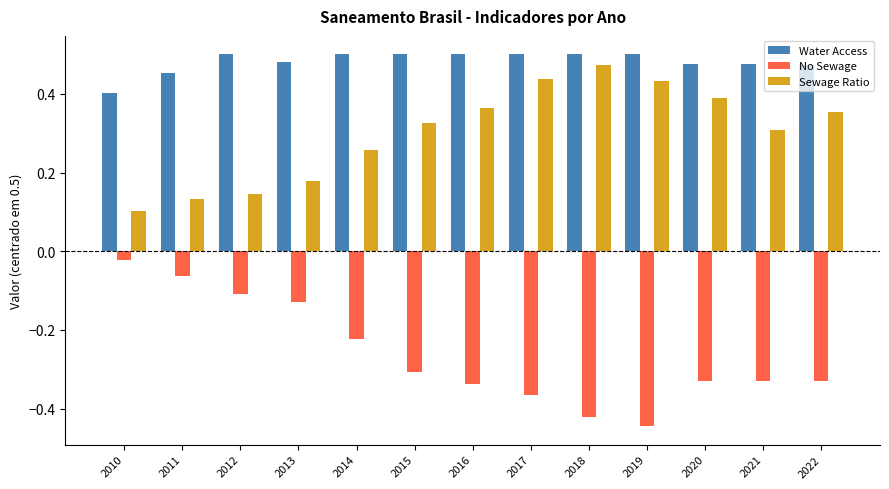

At 2021, list the series in order from largest to smallest.

Water Access, Sewage Ratio, No Sewage